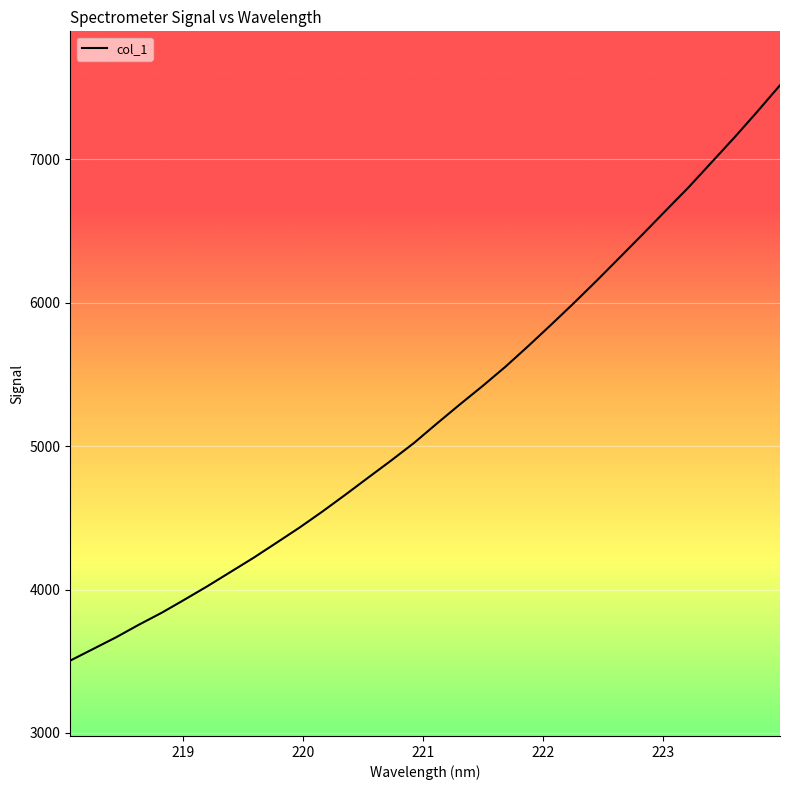

How many distinct data groups are displayed?

1